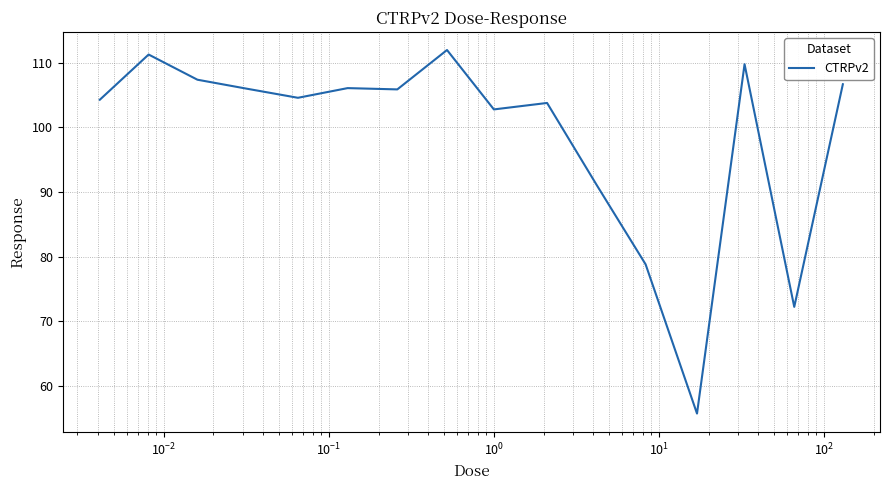

What is the difference between the maximum and minimum values?

56.3